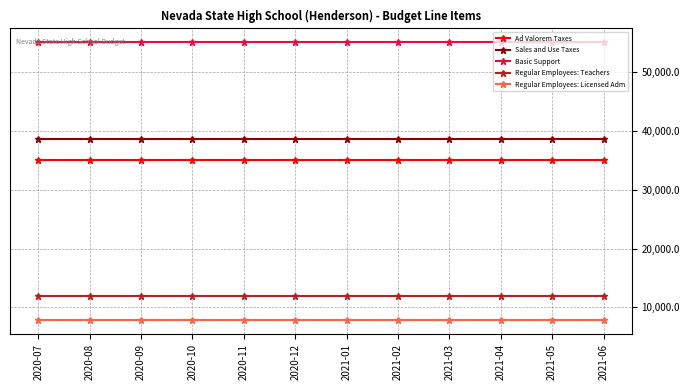

True or false: Regular Employees: Licensed Adm and Sales and Use Taxes intersect in this chart.

False